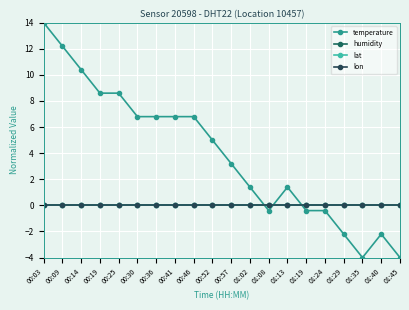

Is this an area chart (filled region under the line)?

No